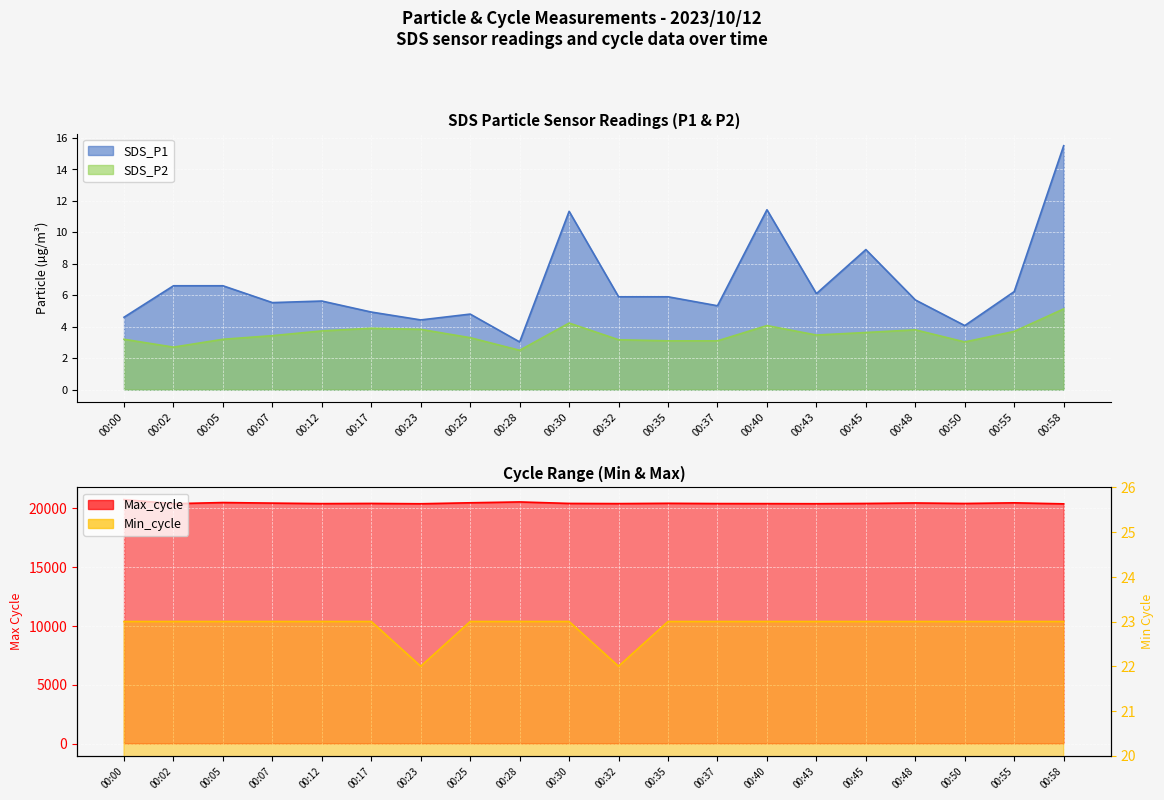

What is the sum of the Max_cycle values at 00:50 and 00:23?

40756.0